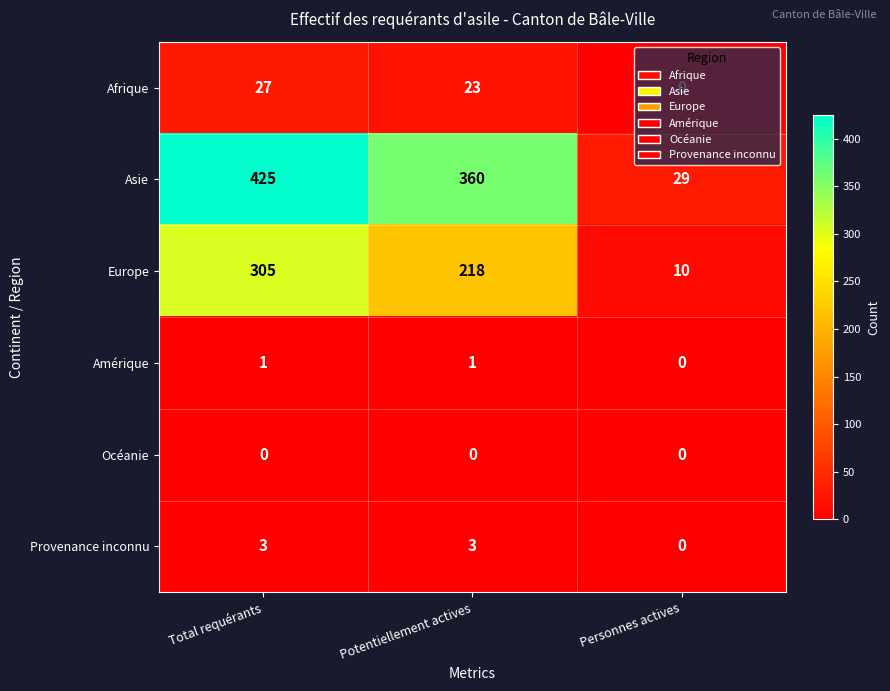

What is the difference between the maximum and minimum values in the Provenance inconnu series?

3